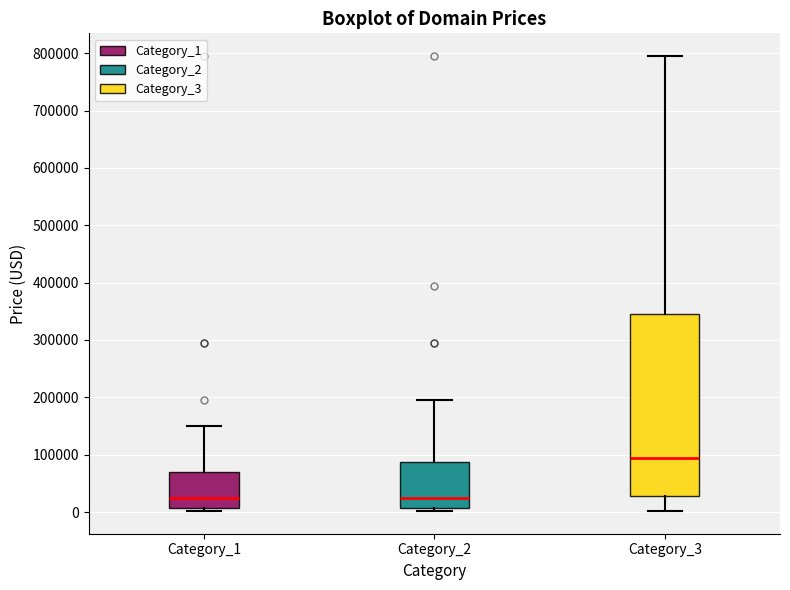

Reading left to right, transcribe this box plot: for each box, give where its median line is, the range the box spans, and where its two whiskers end, as read against the y-axis. The values are not printed on the chart, so give them approximately, as read against the axis.

Category_1: median 20000, box 10000 to 70000, whiskers 0 to 150000
Category_2: median 20000, box 10000 to 90000, whiskers 0 to 190000
Category_3: median 90000, box 30000 to 340000, whiskers 0 to 790000